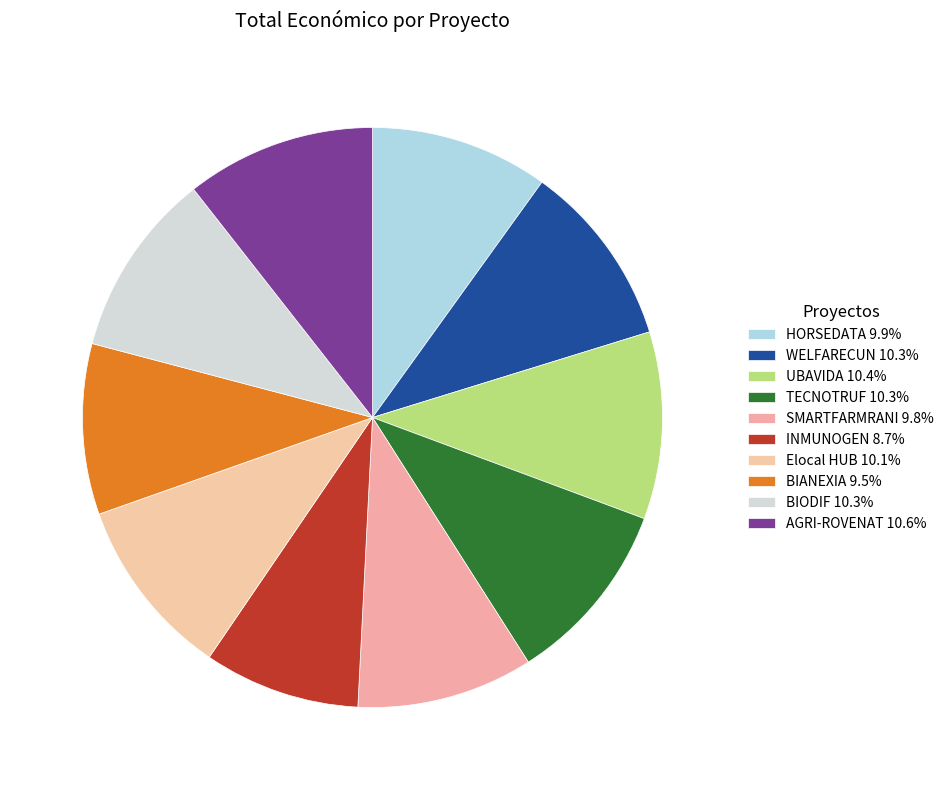

Does AGRI-ROVENAT account for over 50% of the chart?

No